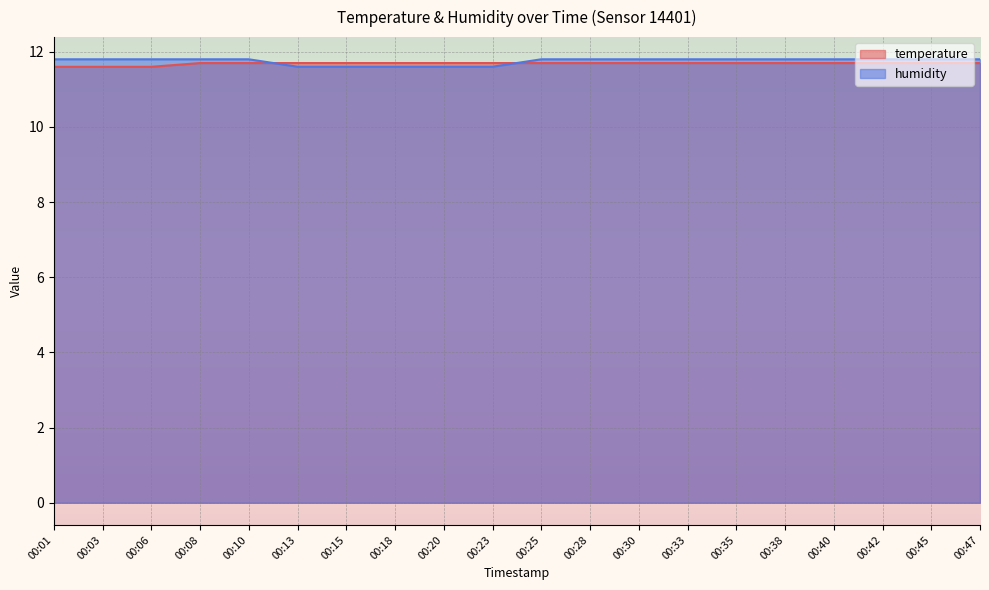

Does the chart display data point markers on the line(s)?

No